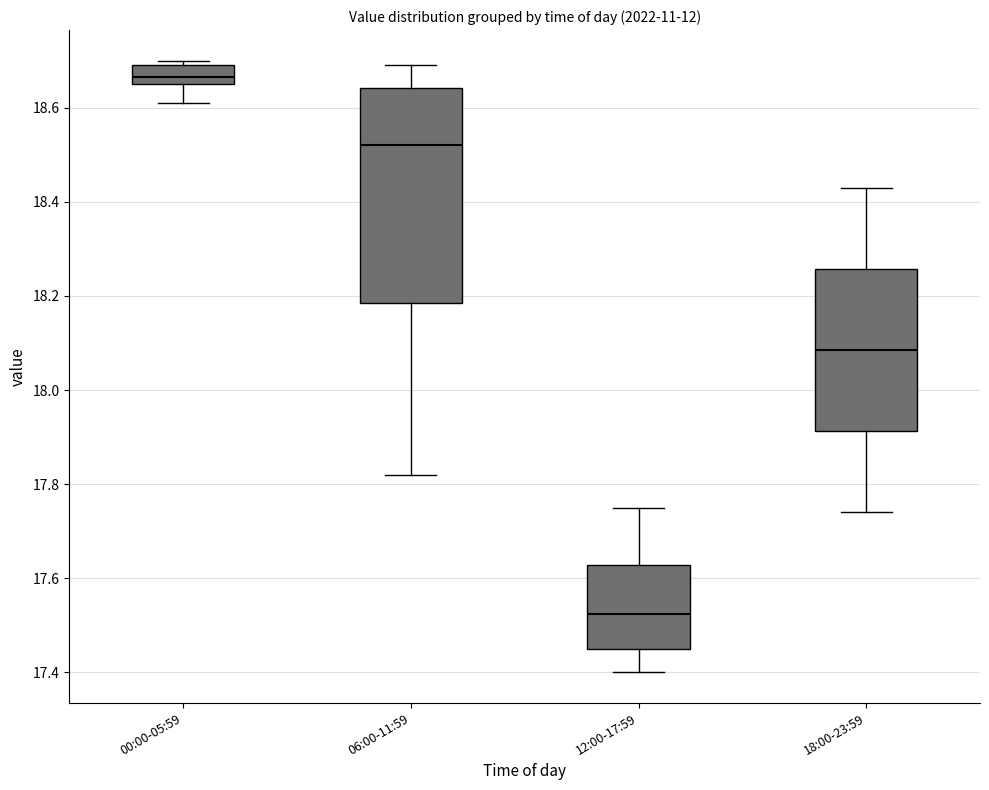

Reading left to right, transcribe this box plot: for each box, give where its median line is, the range the box spans, and where its two whiskers end, as read against the y-axis. The values are not printed on the chart, so give them approximately, as read against the axis.

00:00-05:59: median 18.66 (inside the box), box 18.66 to 18.70, whiskers 18.62 to 18.70 (just above the box's upper edge)
06:00-11:59: median 18.52, box 18.18 to 18.64, whiskers 17.82 to 18.70
12:00-17:59: median 17.52, box 17.46 to 17.62, whiskers 17.40 to 17.76
18:00-23:59: median 18.08, box 17.92 to 18.26, whiskers 17.74 to 18.44